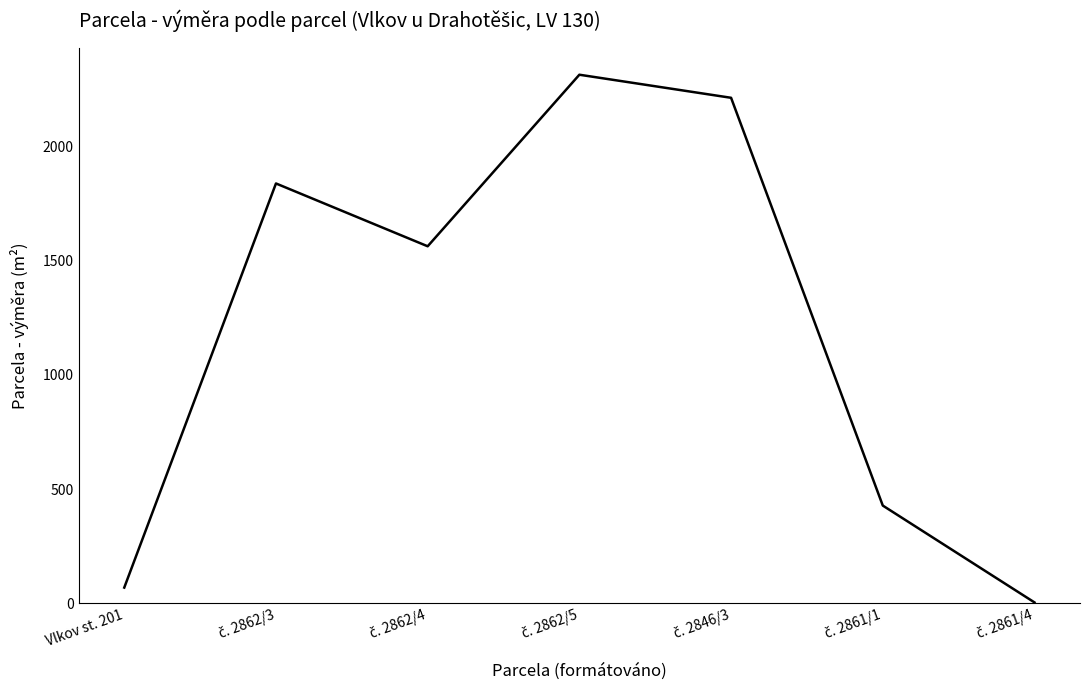

True or false: the data has more than 0 interior local peaks.

True